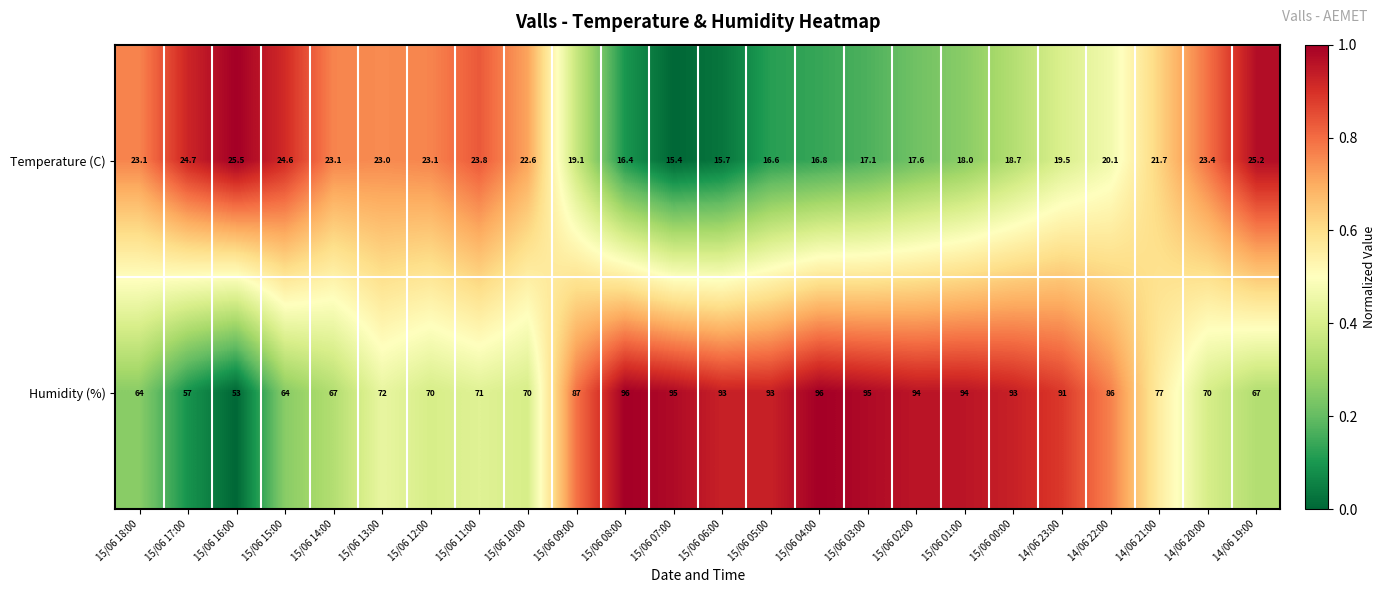

Which series changed the most between 15/06 01:00 and 14/06 22:00?

Humidity (%)